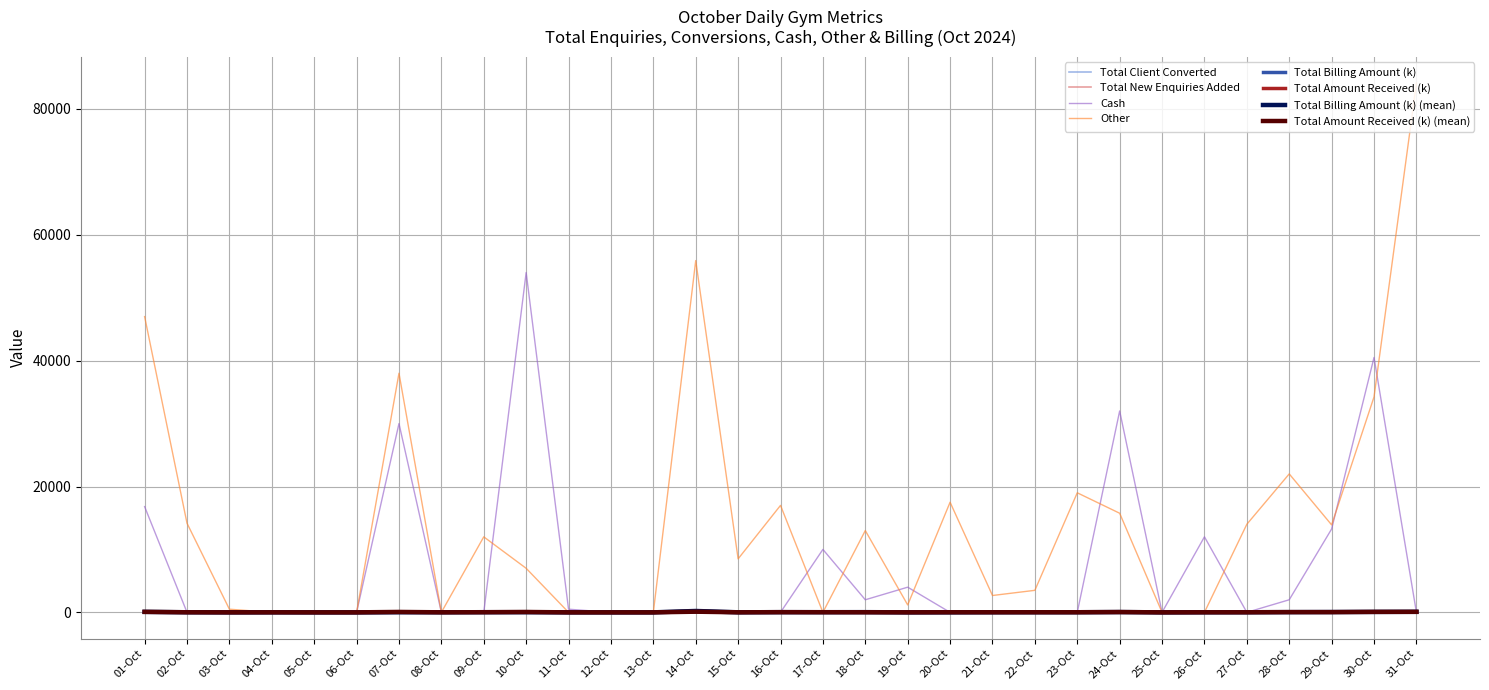

Which series changed the most between 23-Oct and 27-Oct?

Other